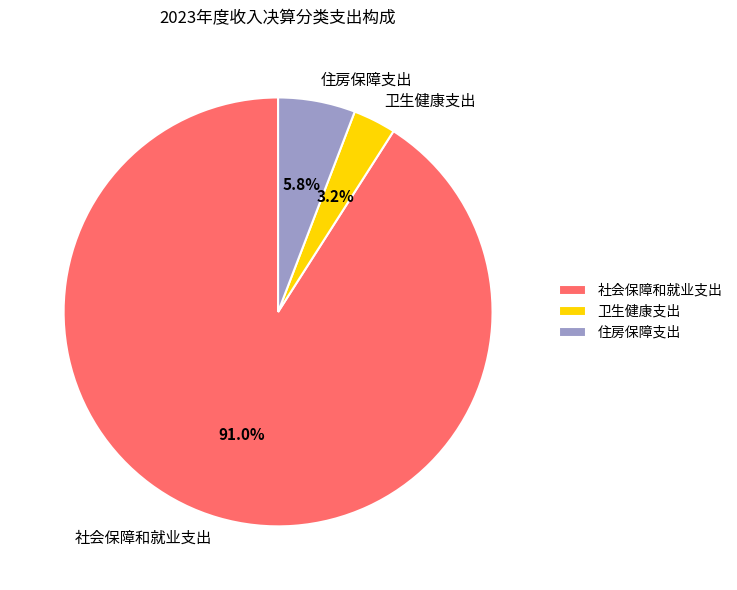

To the nearest percent, what is the combined percentage of 住房保障支出 and 社会保障和就业支出?

97%